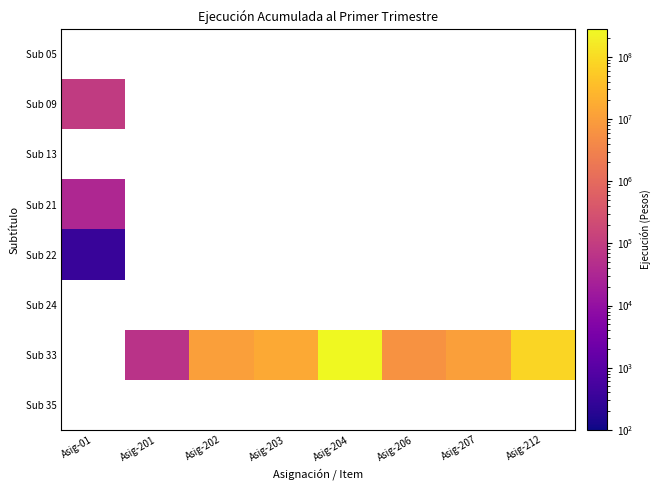

Between Asig-204 and Asig-207, which series saw the biggest shift?

Sub 33